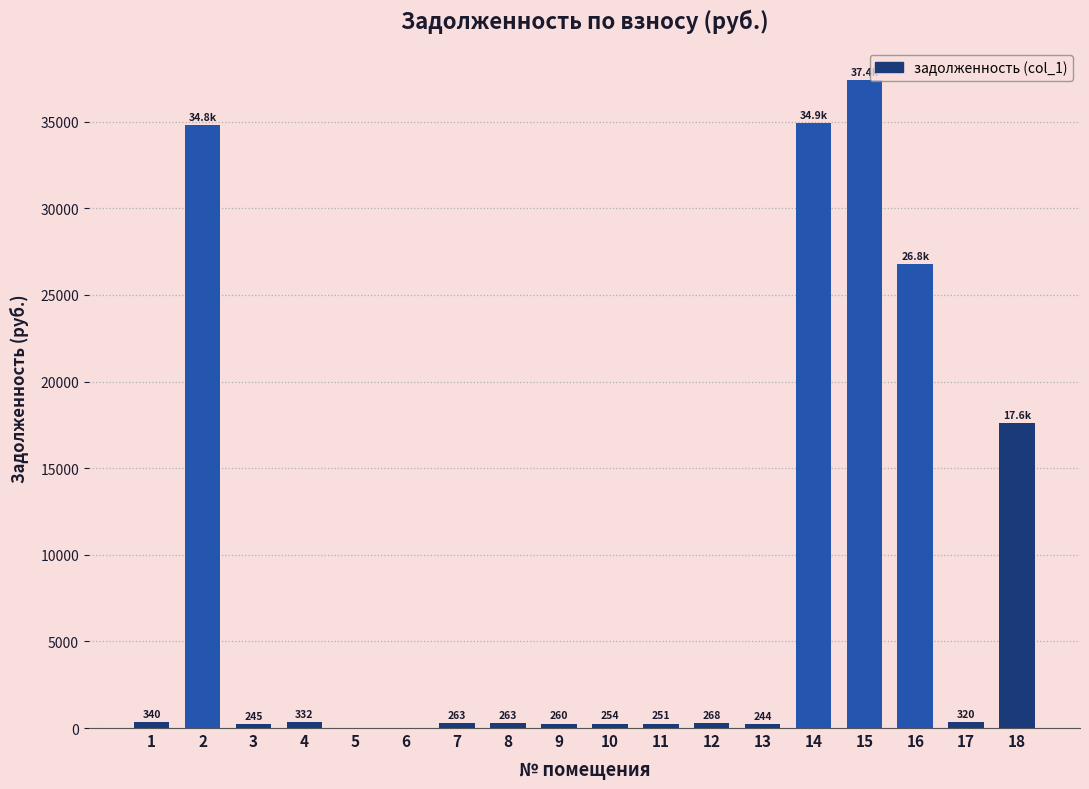

What value does the data have at 15?

37390.3